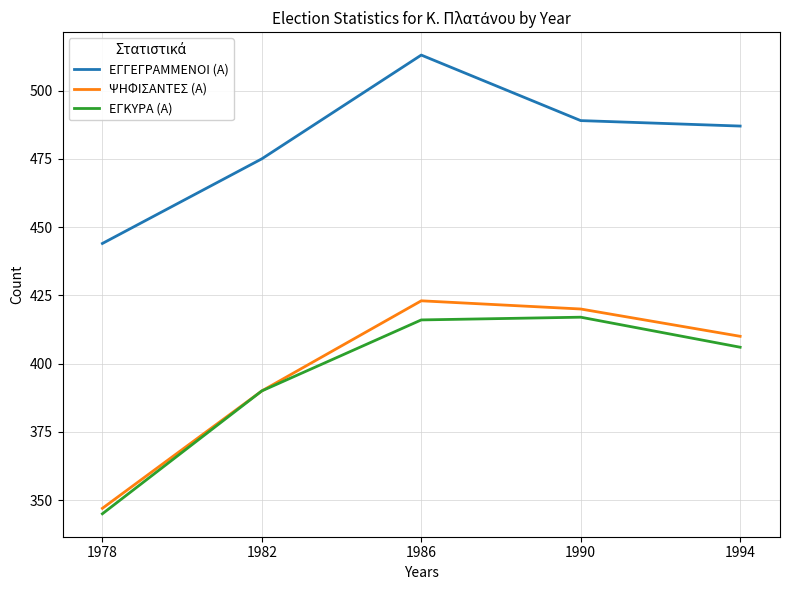

What is the sum of the ΕΓΓΕΓΡΑΜΜΕΝΟΙ (Α) values at 1990 and 1994?

976